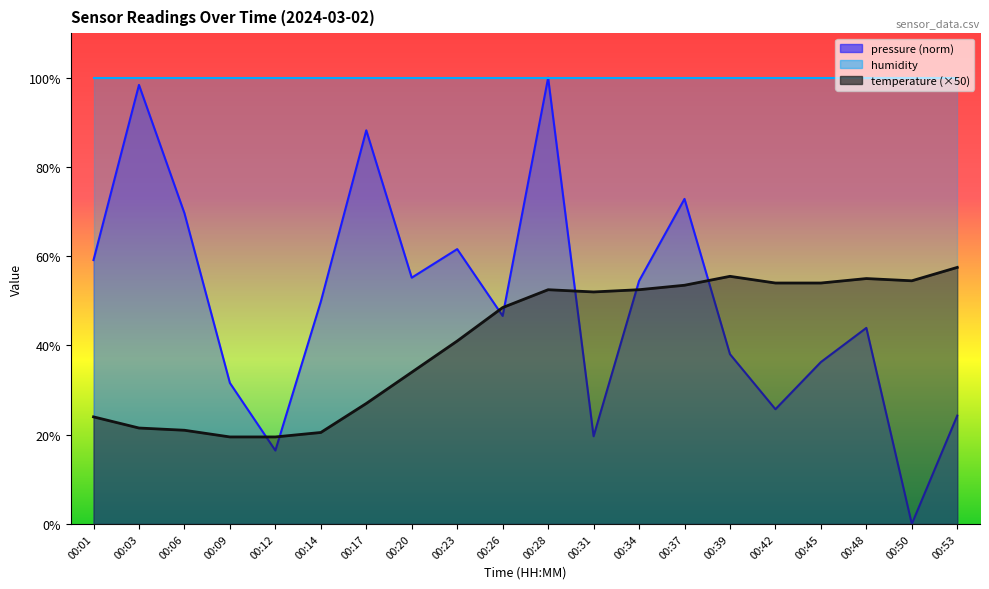

Where does the temperature series first go above 52?

00:28